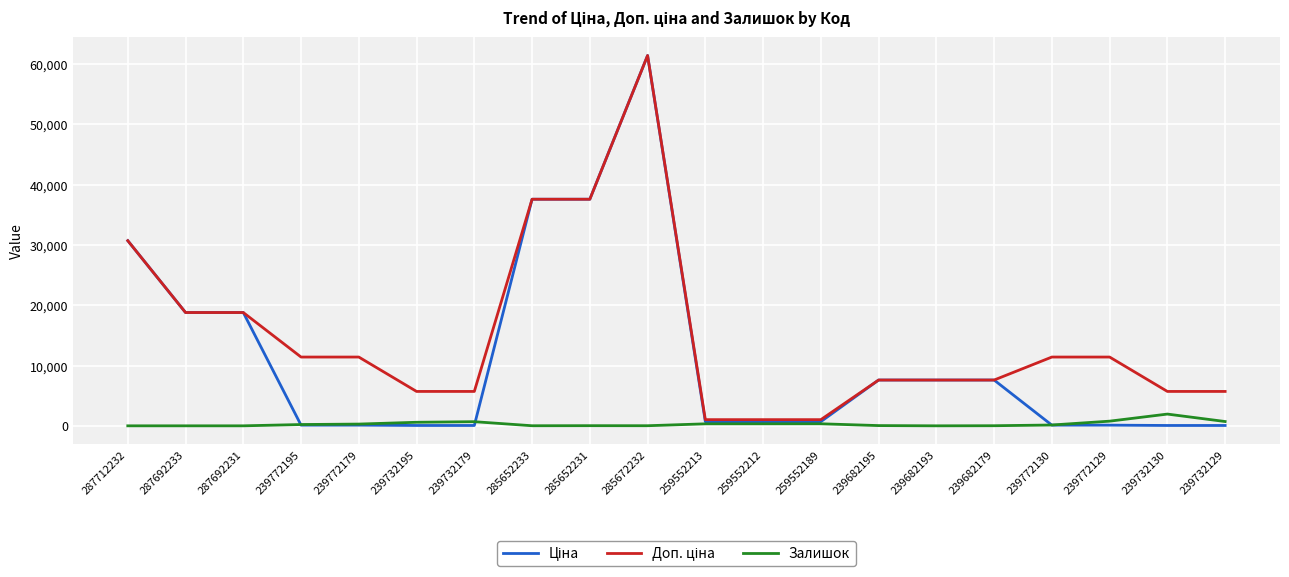

What is the maximum value shown in the chart?

61434.3